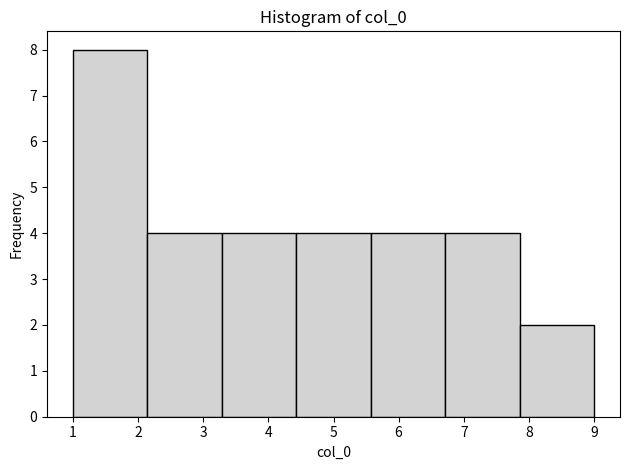

How tall is the bar that spans 2.1 to 3.3 on the x-axis? Neither the bar edges nor the heights are printed on the chart, so give them approximately, as read against the axes.

4